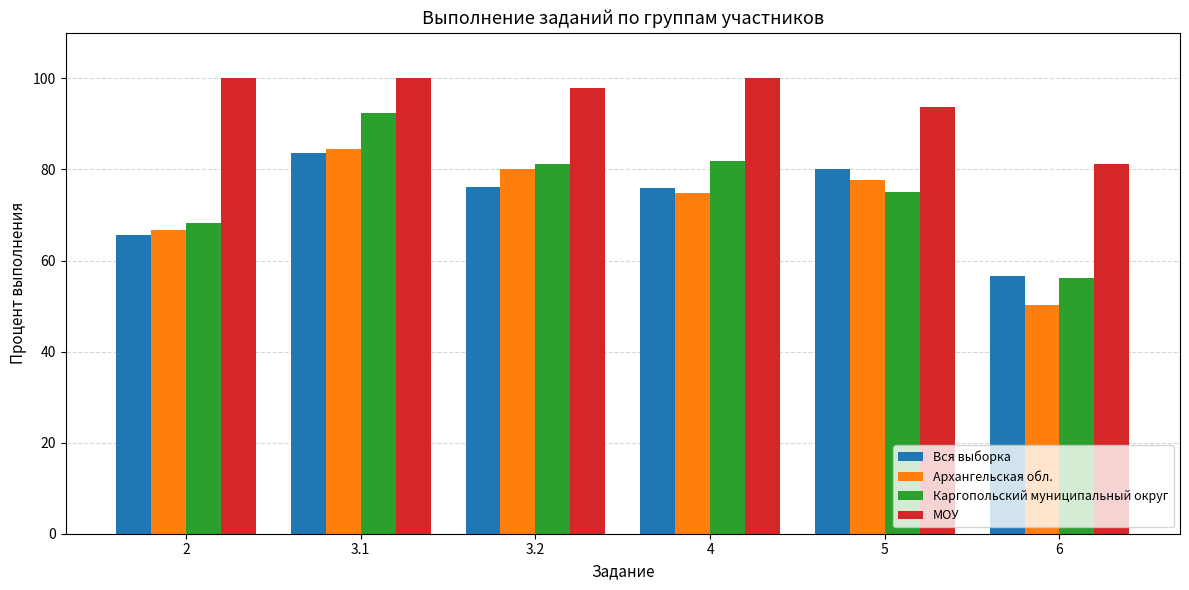

At which category is the sum across all series the highest?

3.1